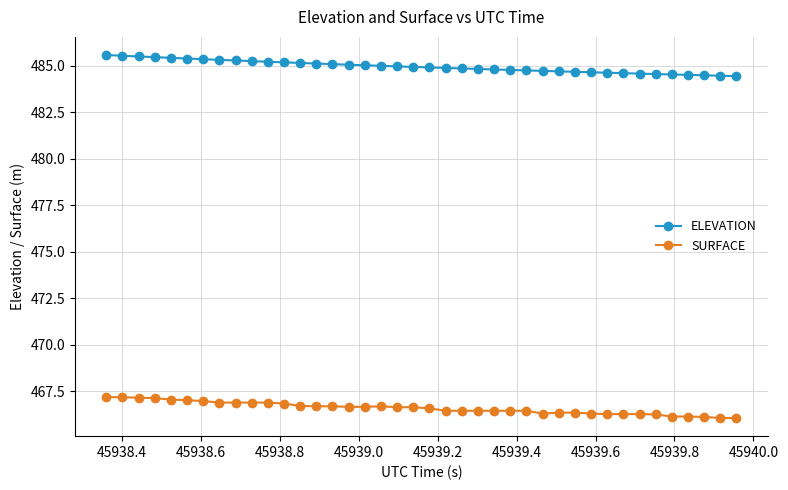

What is the value of the ELEVATION point at the 21st from the left?

484.9